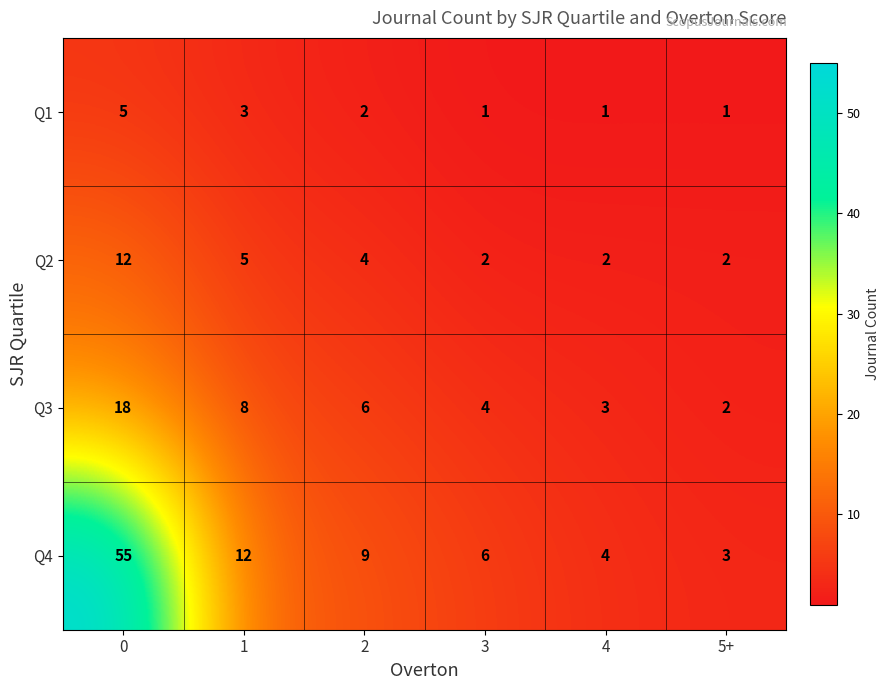

Rank the series by their maximum value, from highest to lowest.

Q4, Q3, Q2, Q1